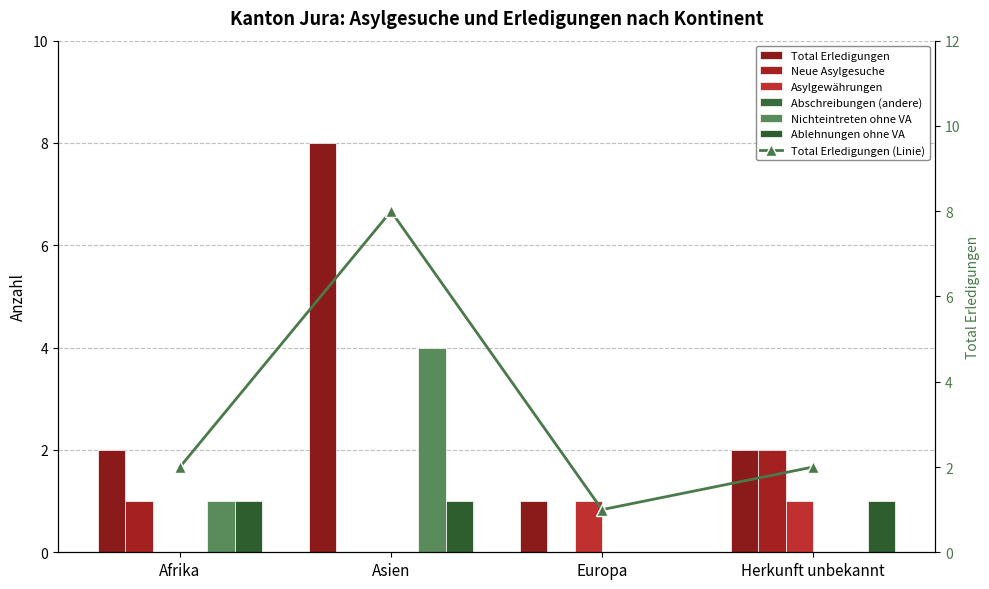

True or false: Neue Asylgesuche has a value of 0 at Europa.

True